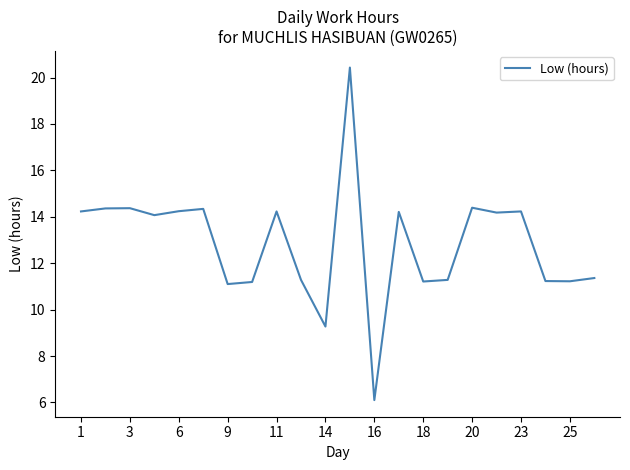

What is the greatest value displayed?

20.4